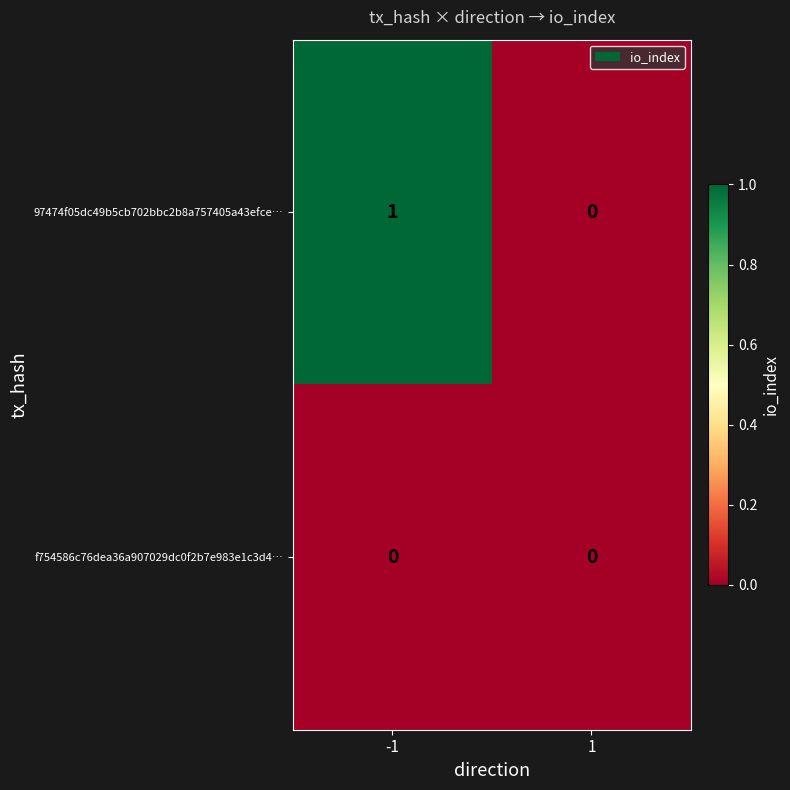

What is the maximum value shown in the chart?

1